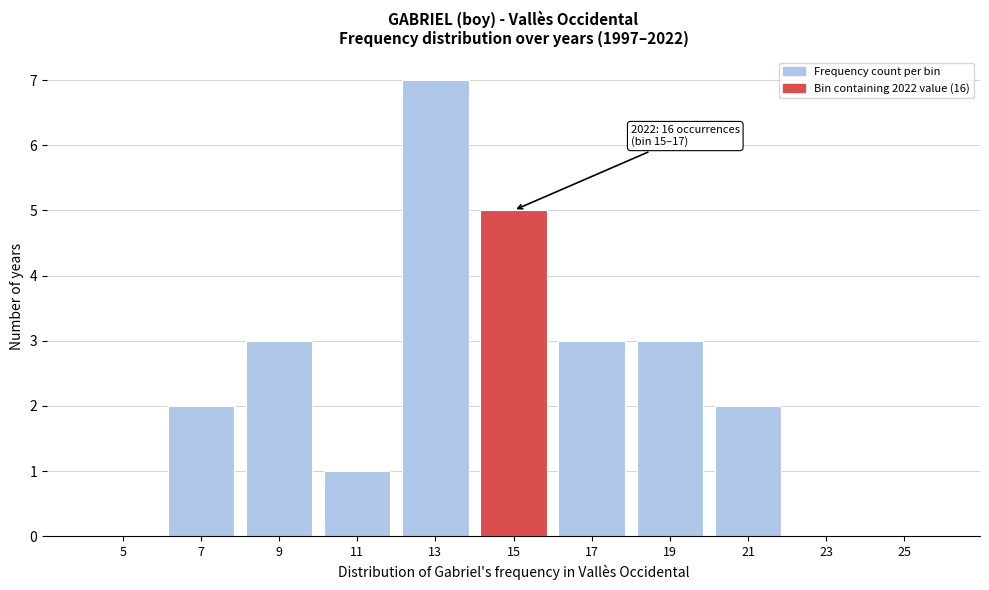

Reading left to right, transcribe all the data shown in this chart.

5=0	7=2	9=3	11=1	13=7	15=5	17=3	19=3	21=2	23=0	25=0